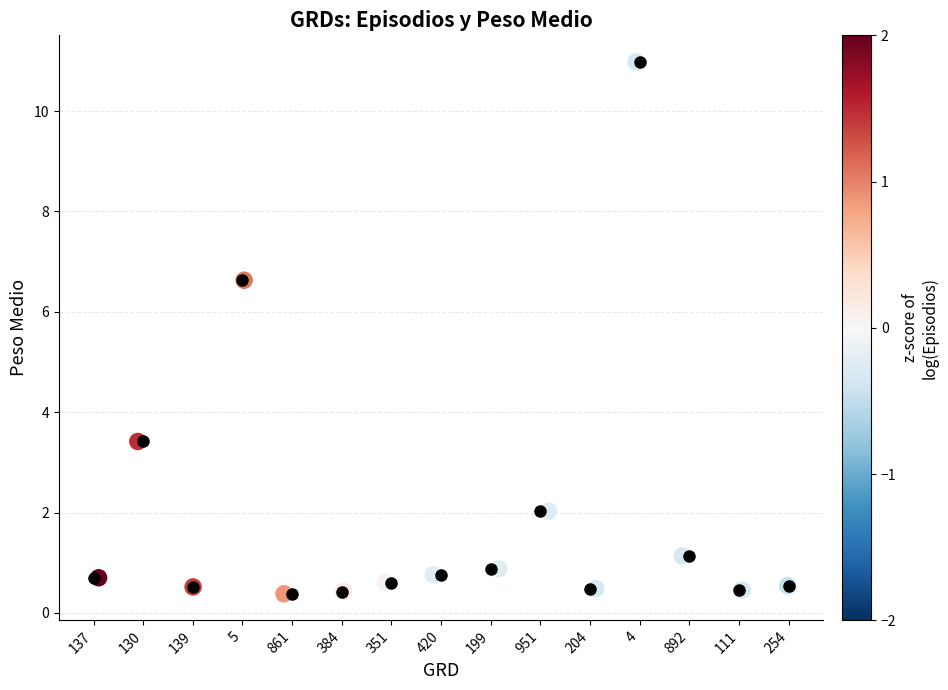

What is the range of Y values (max minus min)?

10.6